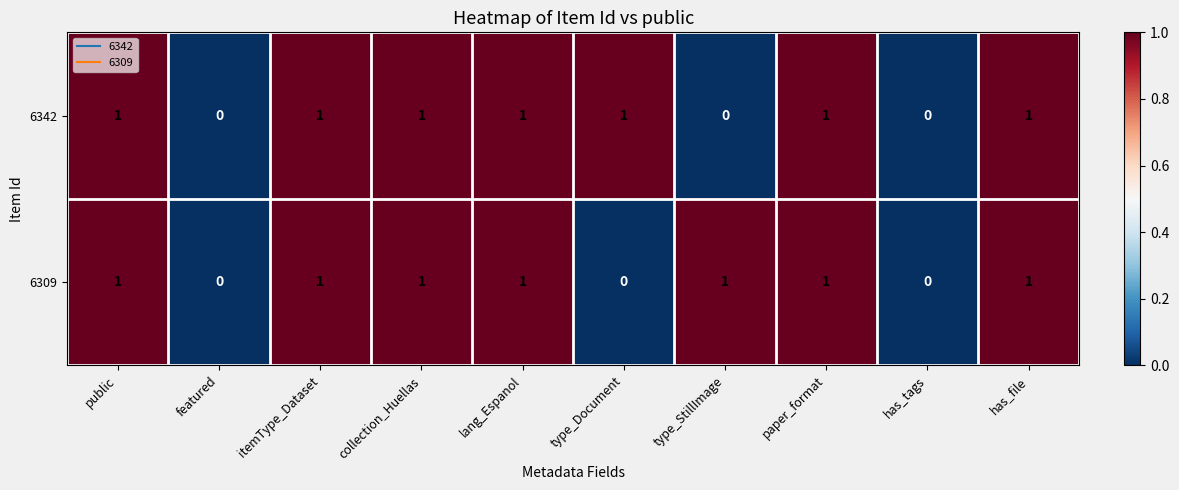

What is the sum of all 6342 values?

7